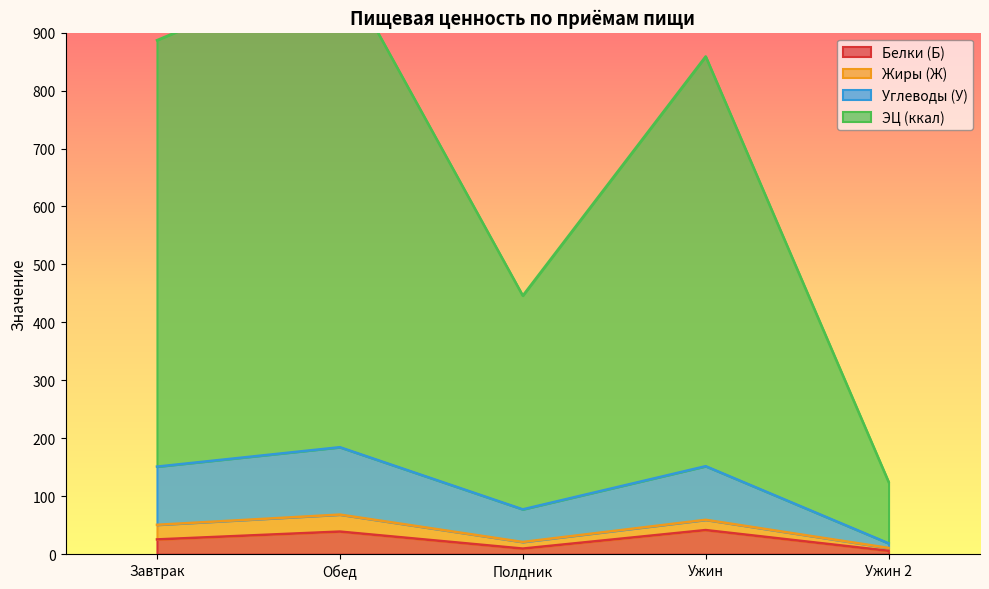

What is the approximate value of Белки (Б) at Ужин?

41.6